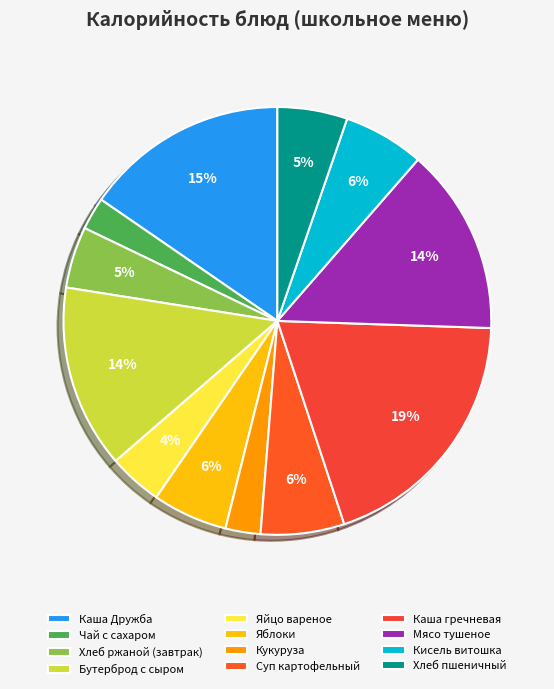

Count the number of slices in the pie.

12